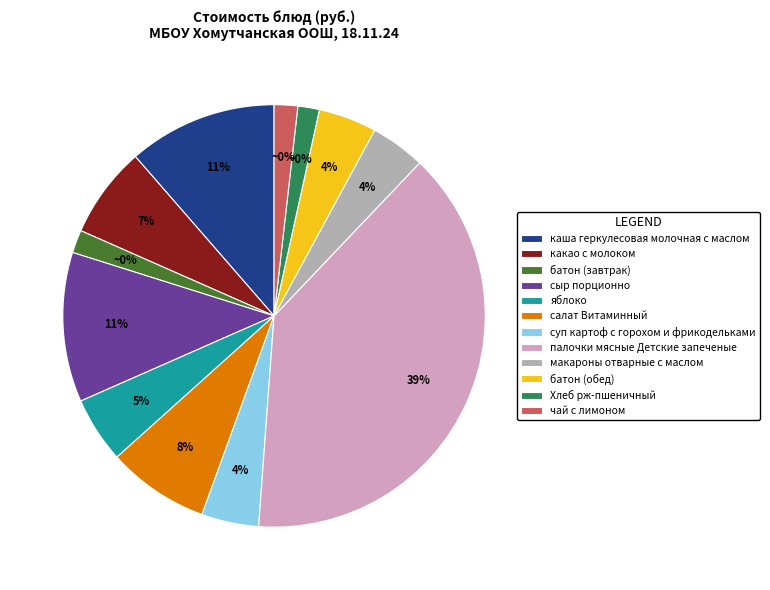

Rank the categories by value from lowest to highest.

Хлеб рж-пшеничный, батон (завтрак), чай с лимоном, макароны отварные с маслом, суп картоф с горохом и фрикодельками, батон (обед), яблоко, какао с молоком, салат Витаминный, каша геркулесовая молочная с маслом, сыр порционно, палочки мясные Детские запеченые